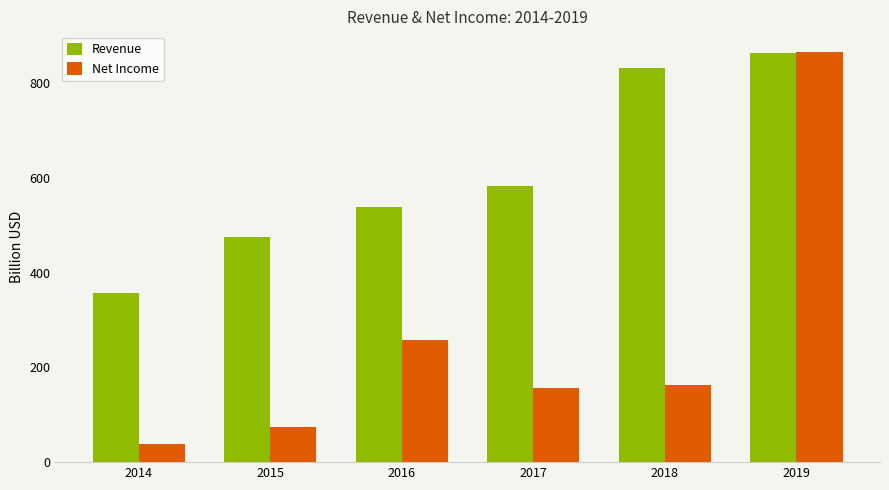

Reading right to left, extract all data points from this chart.

Revenue: 862.8	831.8	583.2	537.5	475.3	357.6
Net Income: 865.5	163.7	156.4	257.8	74.4	37.3